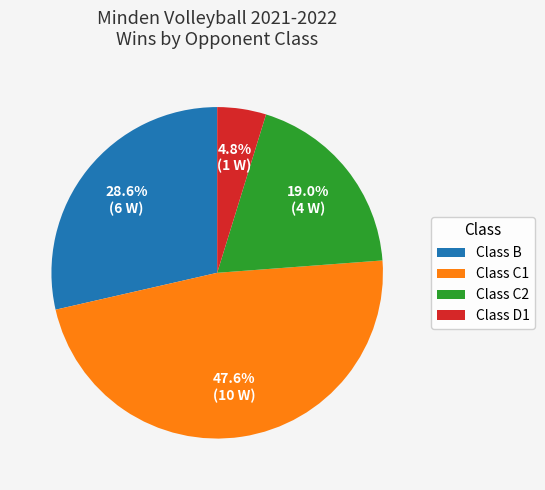

How many segments does this pie chart have?

4